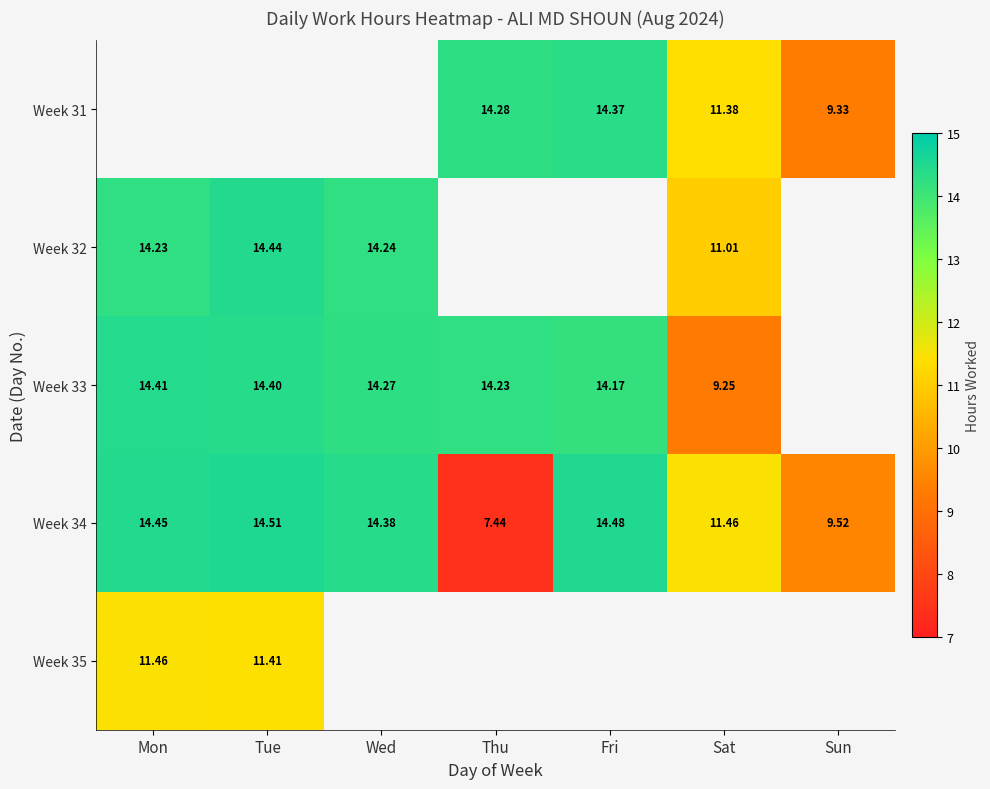

Is it true that Week 34 equals 14.4 at Wed?

True